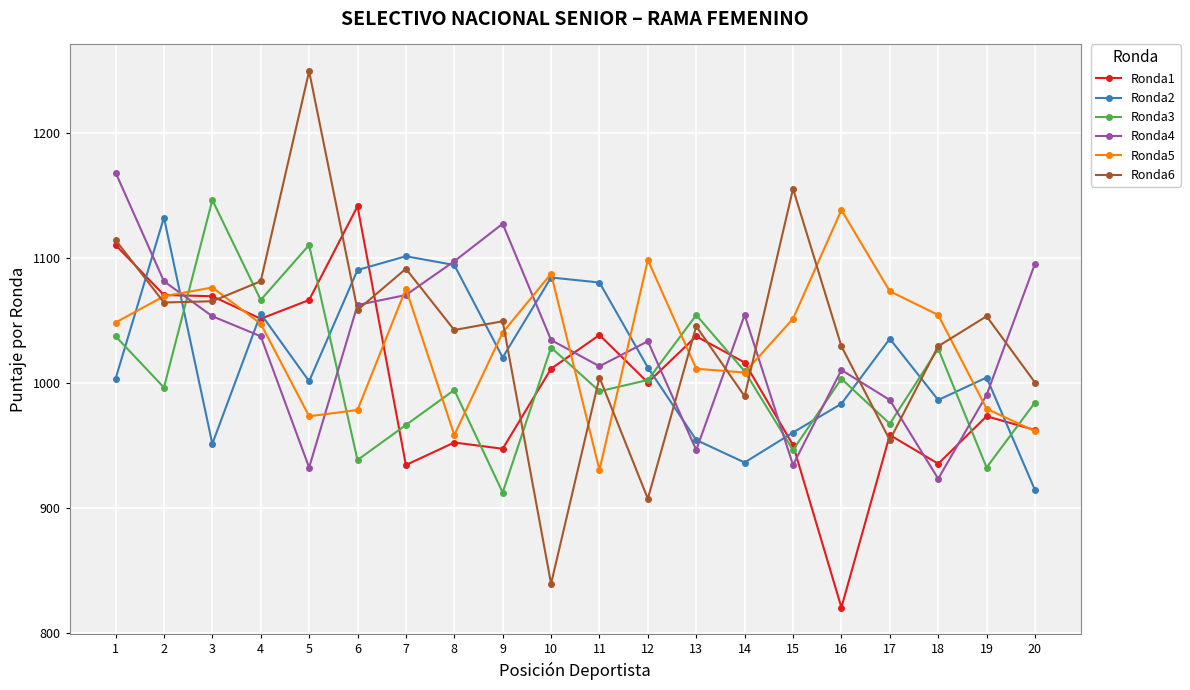

True or false: Ronda6 has more than 2 points higher than both neighbors.

True